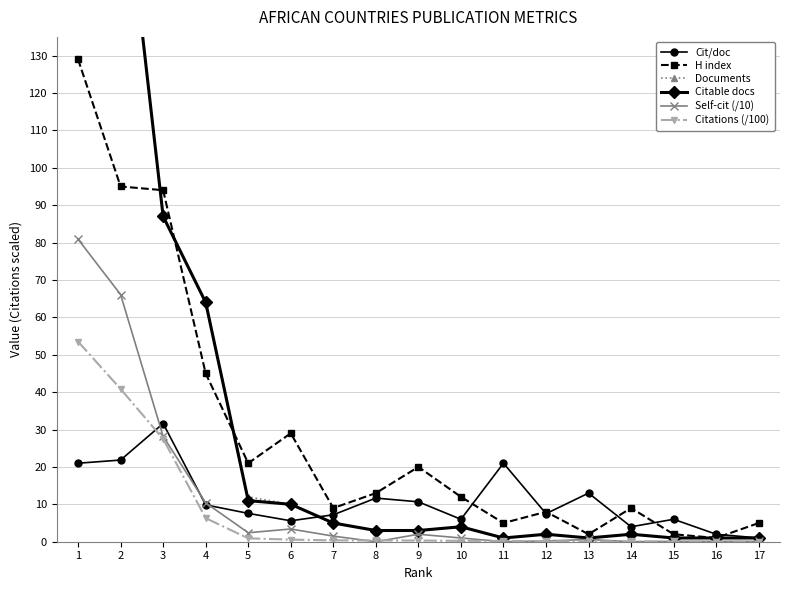

True or false: Citations (/100) has a value of 0.2 at 11.

True